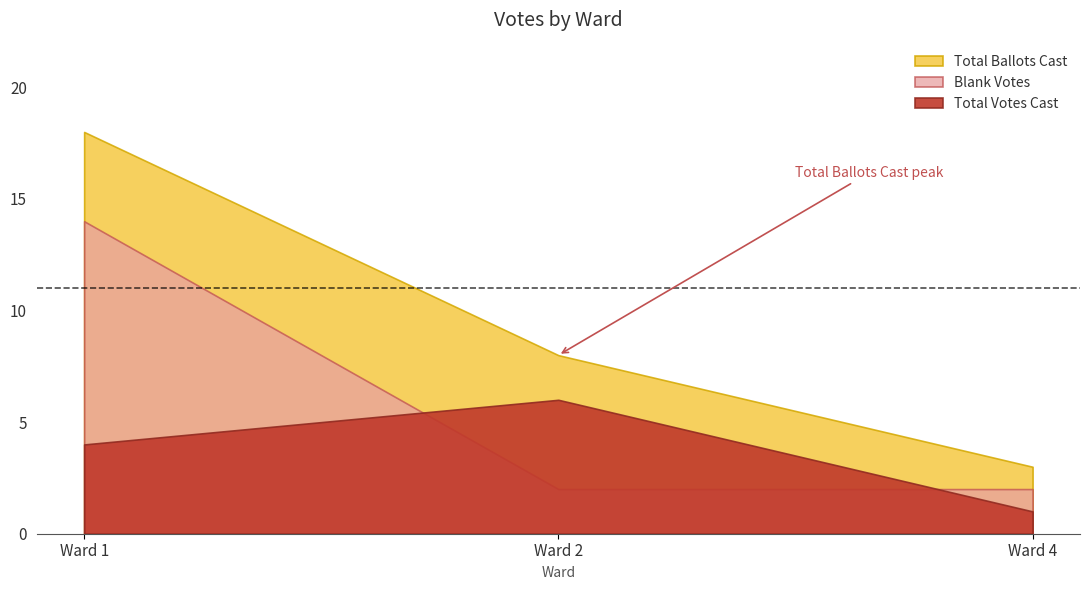

What is the value of the Blank Votes point at the 1st from the left?

14